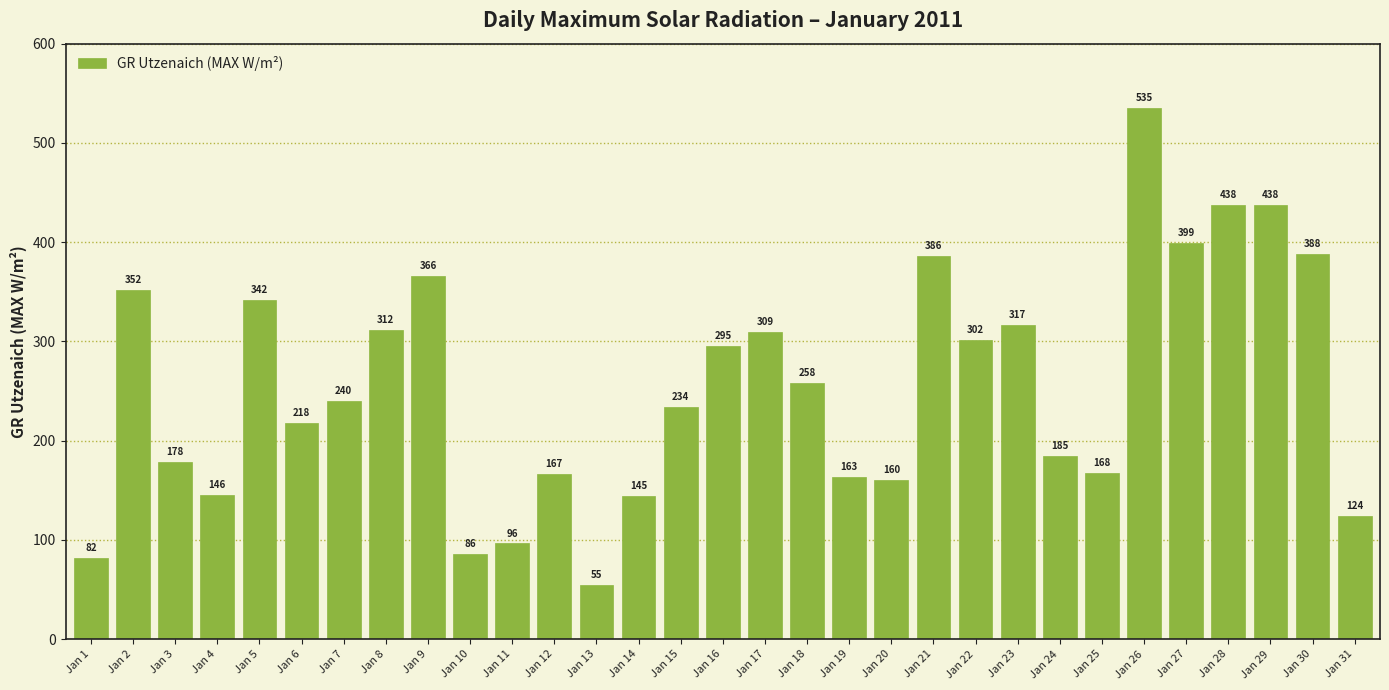

What is the ratio of the value at Jan 10 to the value at Jan 30?

0.2